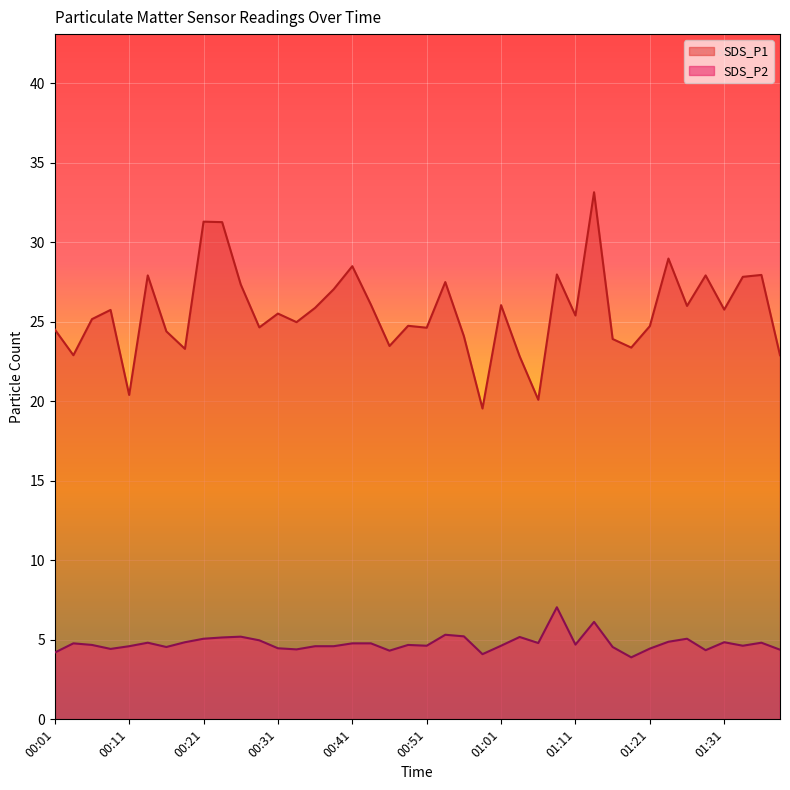

At which category does SDS_P1 reach its first local valley?

00:04